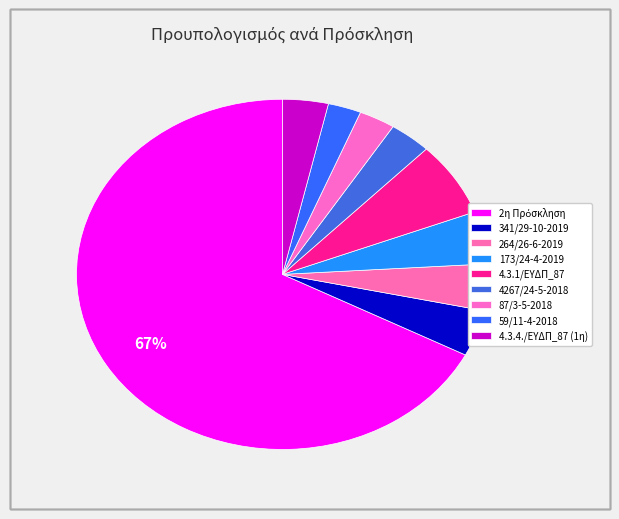

How many slices are in this pie chart?

9